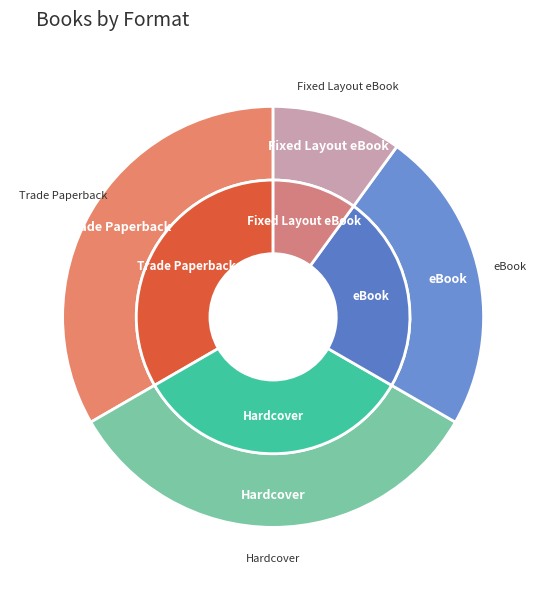

Count the number of slices in the pie.

4